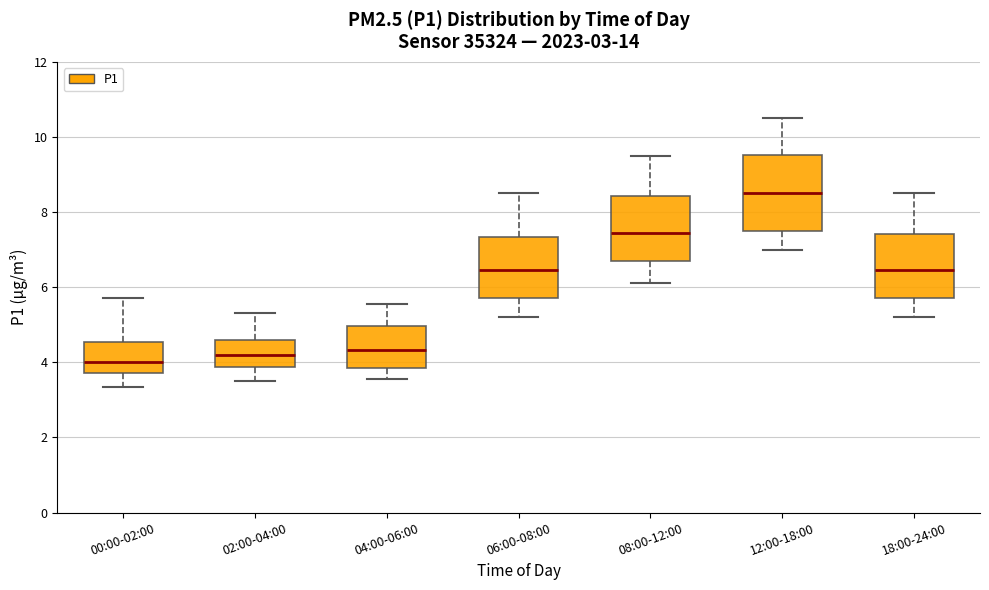

Which box is the tallest, from its lower edge to its upper edge?

12:00-18:00